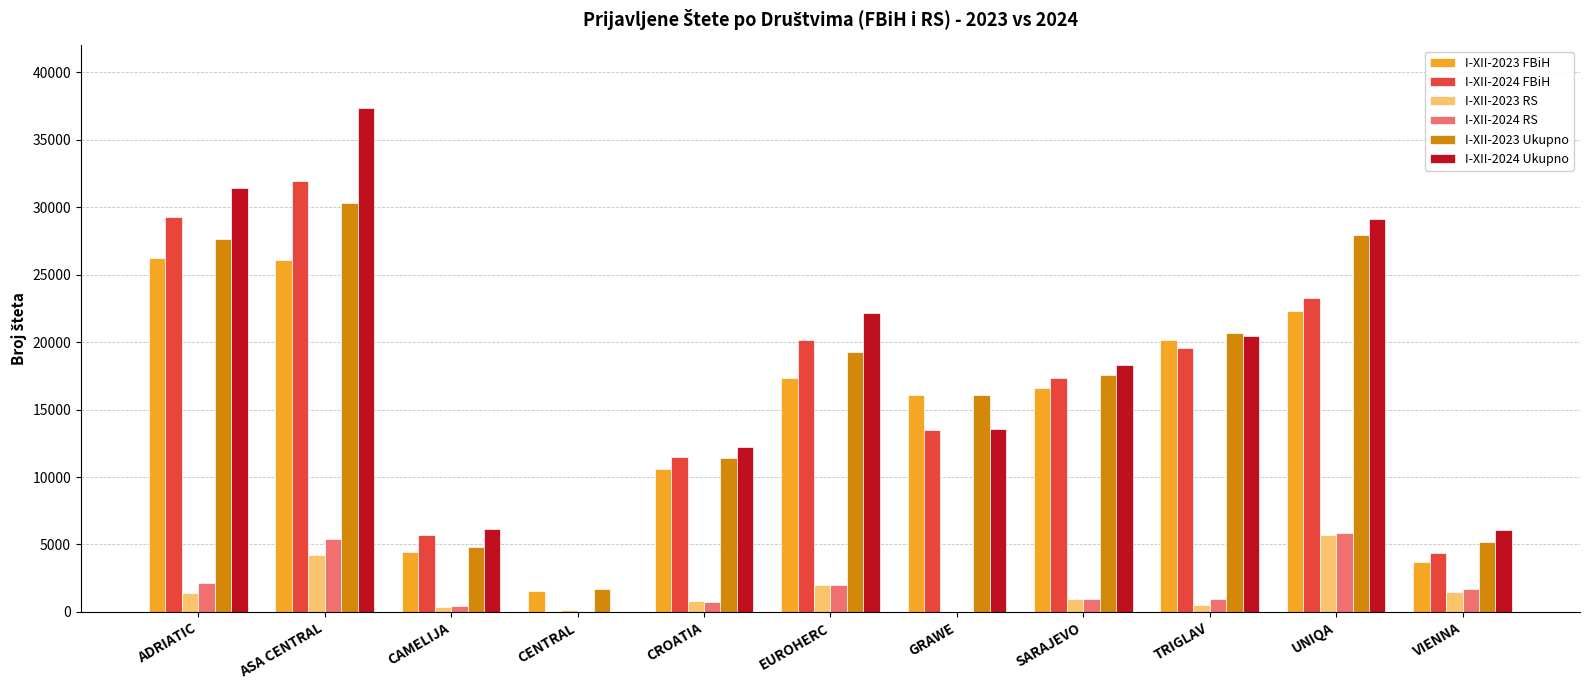

What is the greatest value displayed?

37381